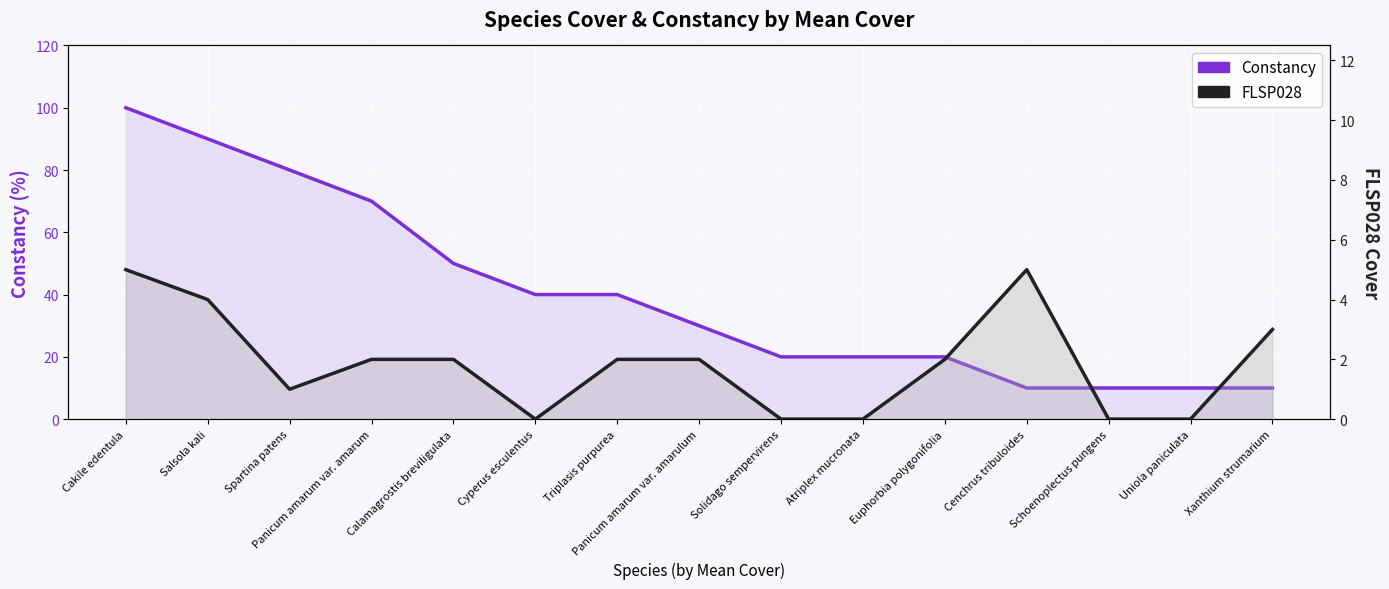

What value does the Constancy series have at Cyperus esculentus?

40